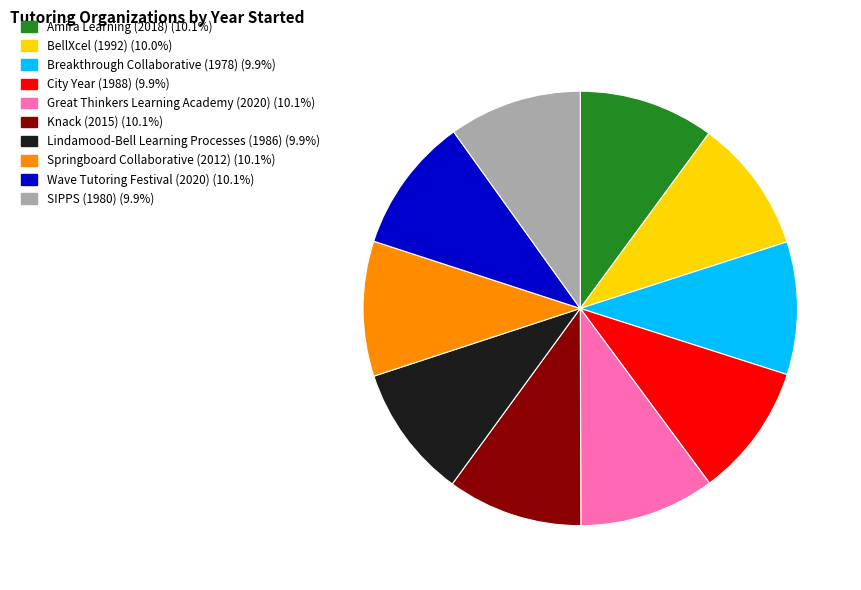

Do Wave Tutoring Festival (2020) and SIPPS (1980) together represent more than half of the pie?

No